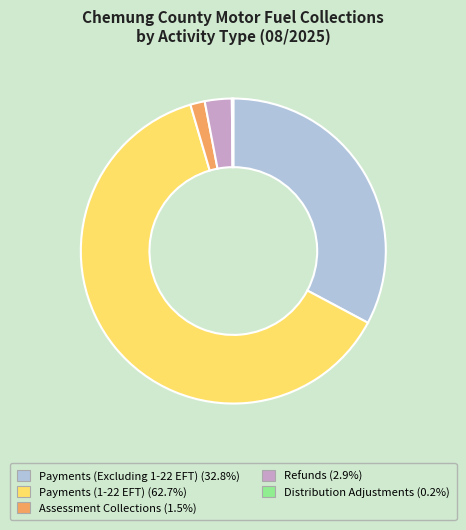

Is there any slice that represents more than half of the pie?

Yes